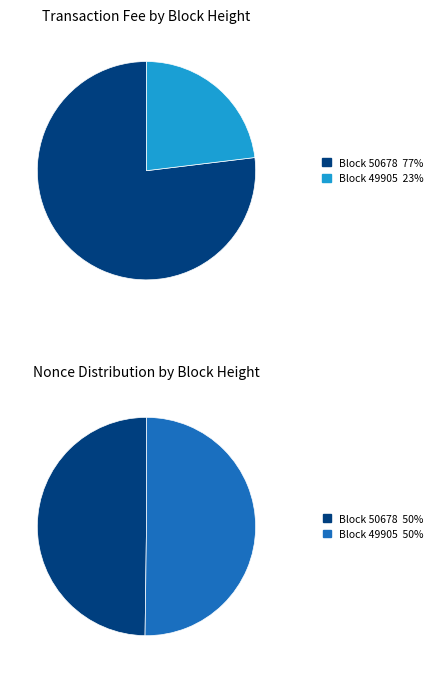

Count the number of slices in the pie.

2